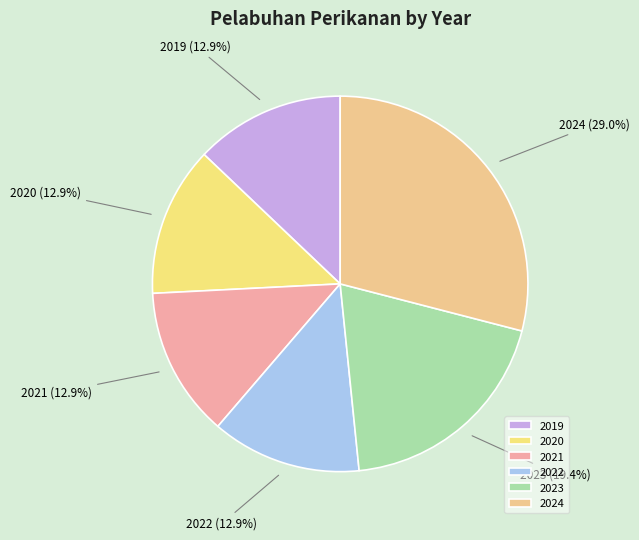

To the nearest percent, what is the average slice percentage?

17%